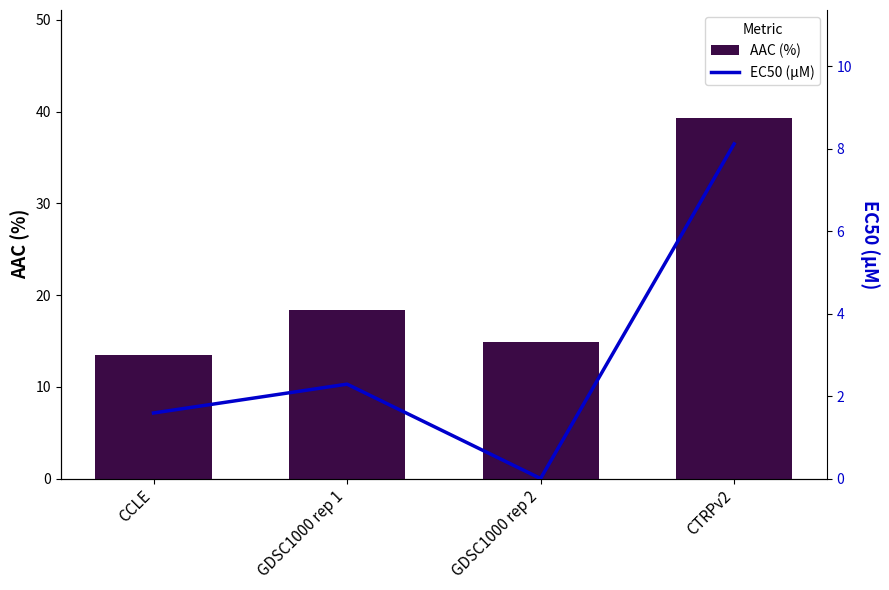

Reading left to right, list all the values displayed in this chart.

AAC (%): CCLE=13.4	GDSC1000 rep 1=18.4	GDSC1000 rep 2=14.9	CTRPv2=39.3
EC50 (µM): CCLE=1.6	GDSC1000 rep 1=2.3	GDSC1000 rep 2=0.0	CTRPv2=8.1